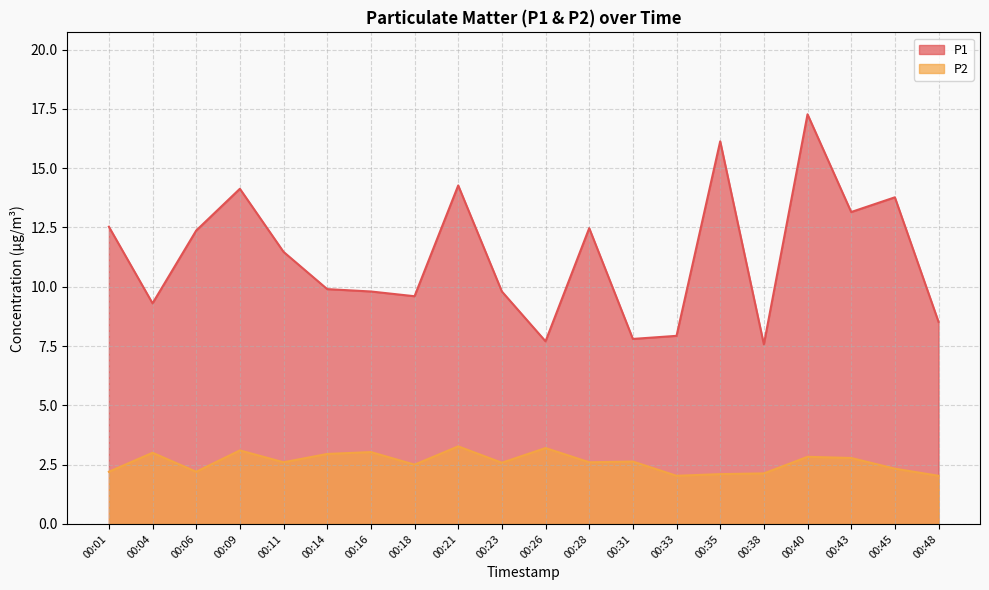

How many series are shown in this chart?

2